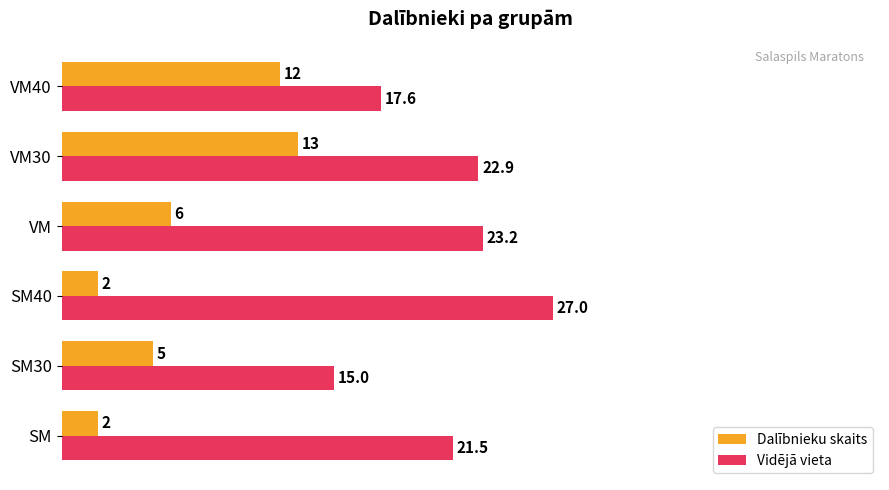

Which label corresponds to the largest value in the chart?

SM40